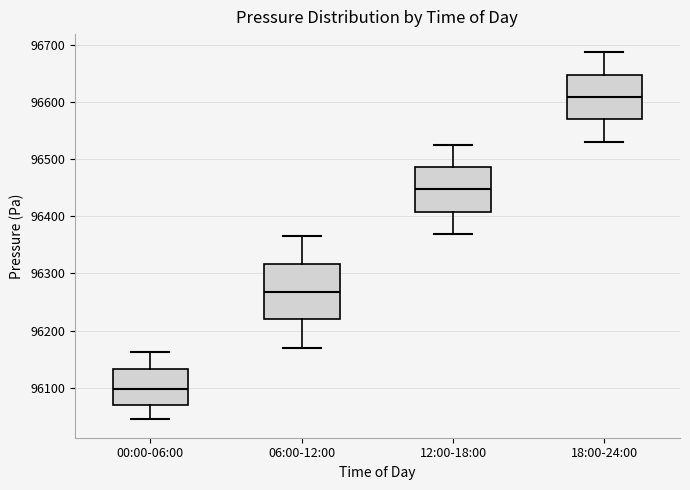

Which box's median line is the highest?

18:00-24:00